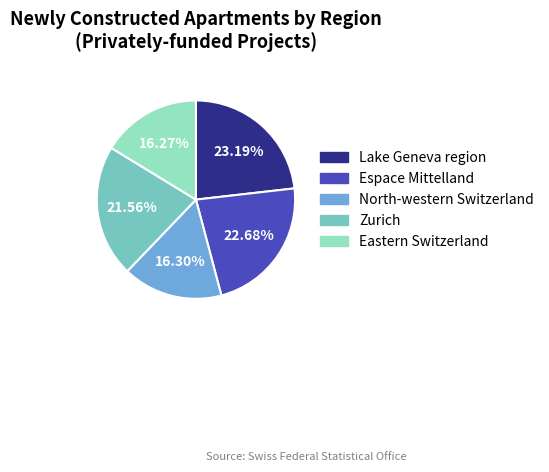

Does any single category account for the majority?

No